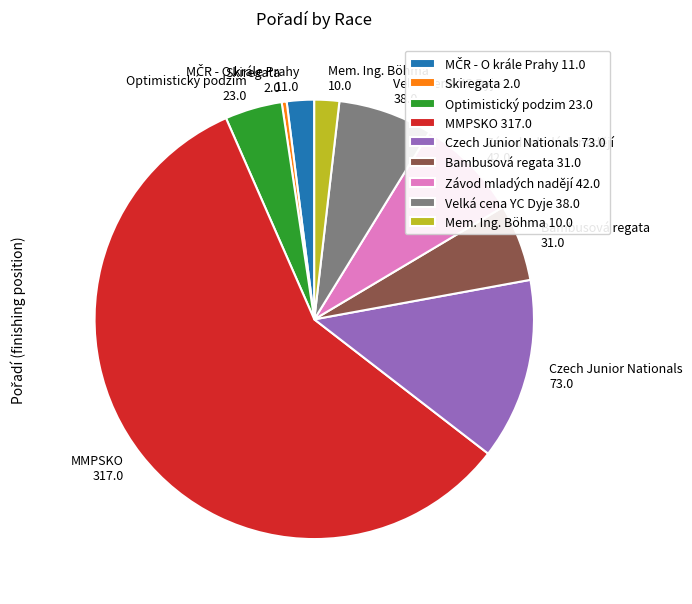

Which category has the smallest portion of the pie?

Skiregata 2.0